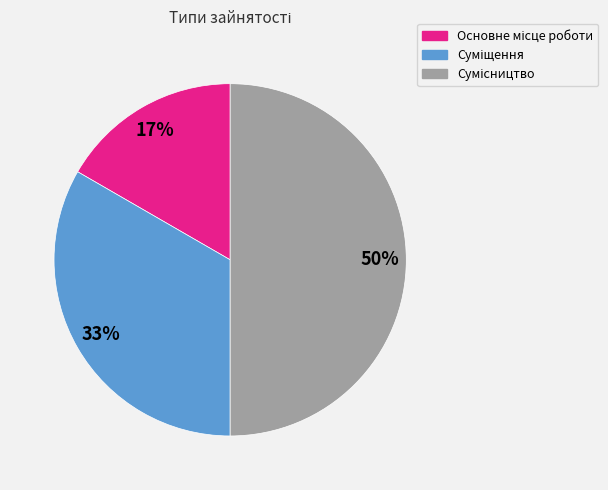

To the nearest percent, what is the average slice percentage?

33%